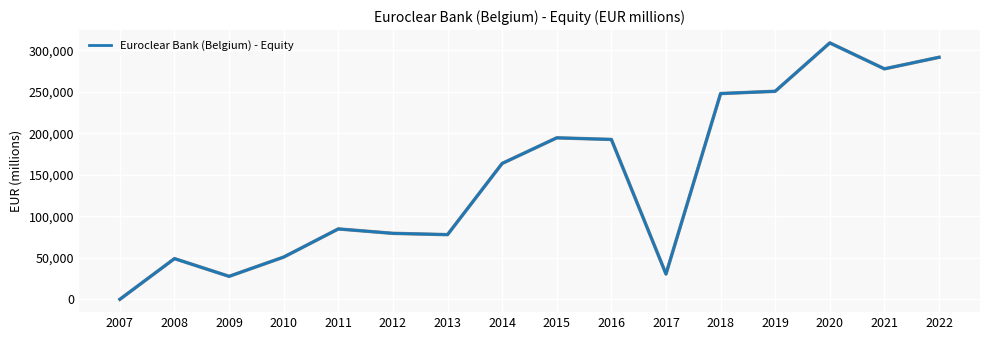

What is the change in value from 2008 to 2014?

+114625